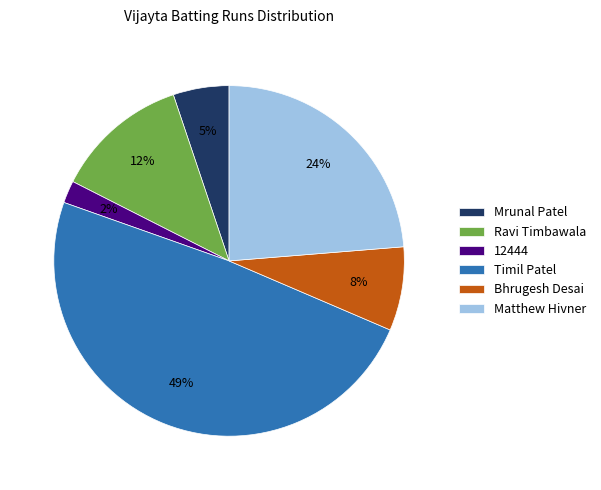

Is Matthew Hivner the majority of the pie?

No